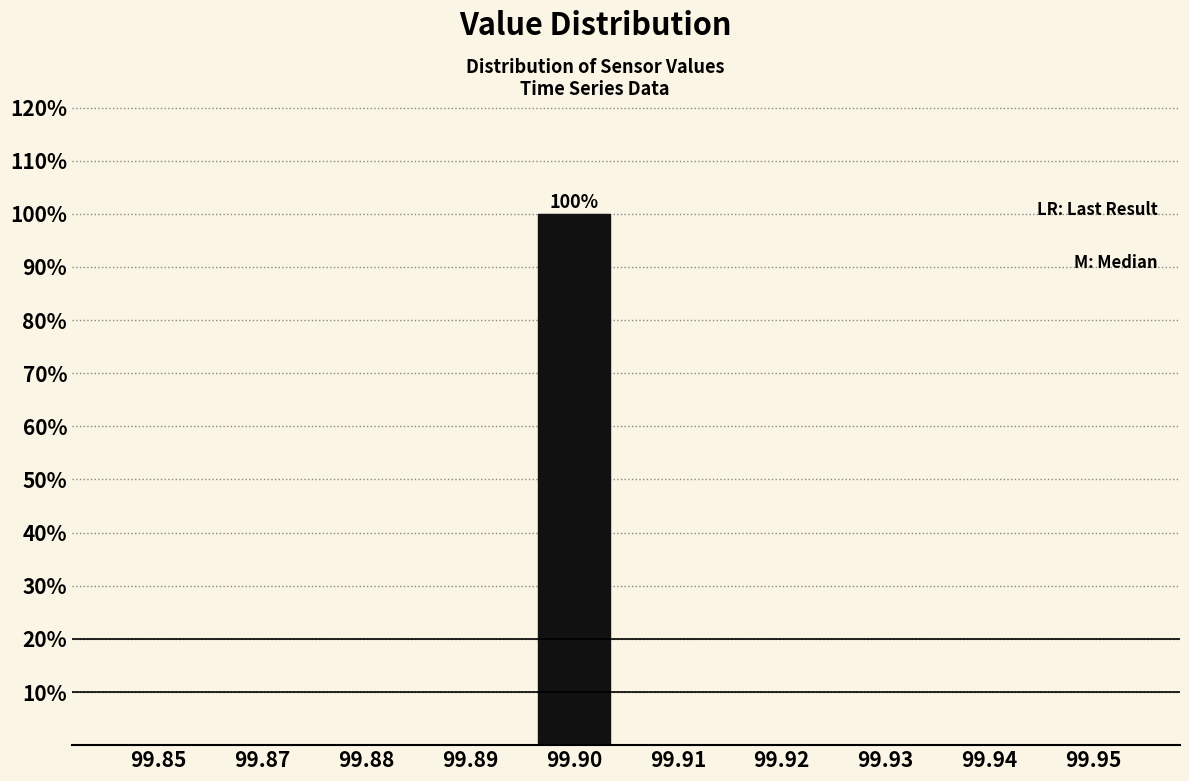

Reading left to right, extract all data points from this chart.

99.85=0	99.87=0	99.88=0	99.89=0	99.90=100	99.91=0	99.92=0	99.93=0	99.94=0	99.95=0